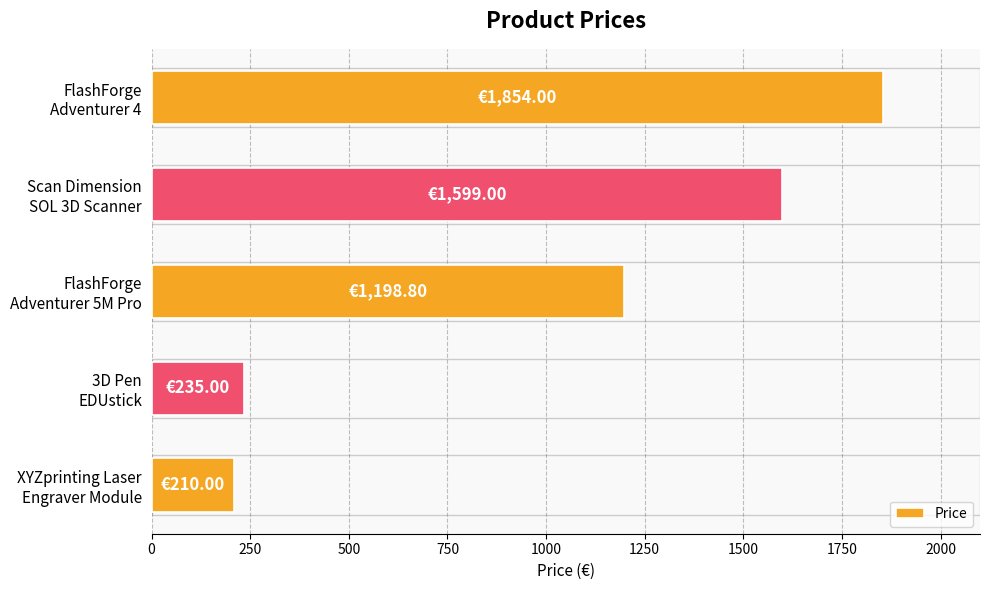

Rank the categories by value from lowest to highest.

XYZprinting Laser
Engraver Module, 3D Pen
EDUstick, FlashForge
Adventurer 5M Pro, Scan Dimension
SOL 3D Scanner, FlashForge
Adventurer 4